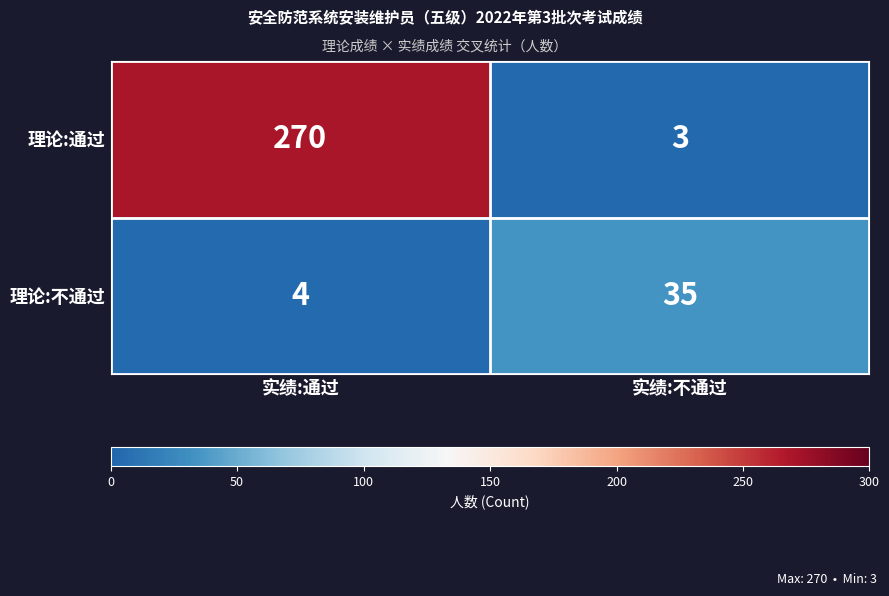

What is the maximum value shown in the chart?

270